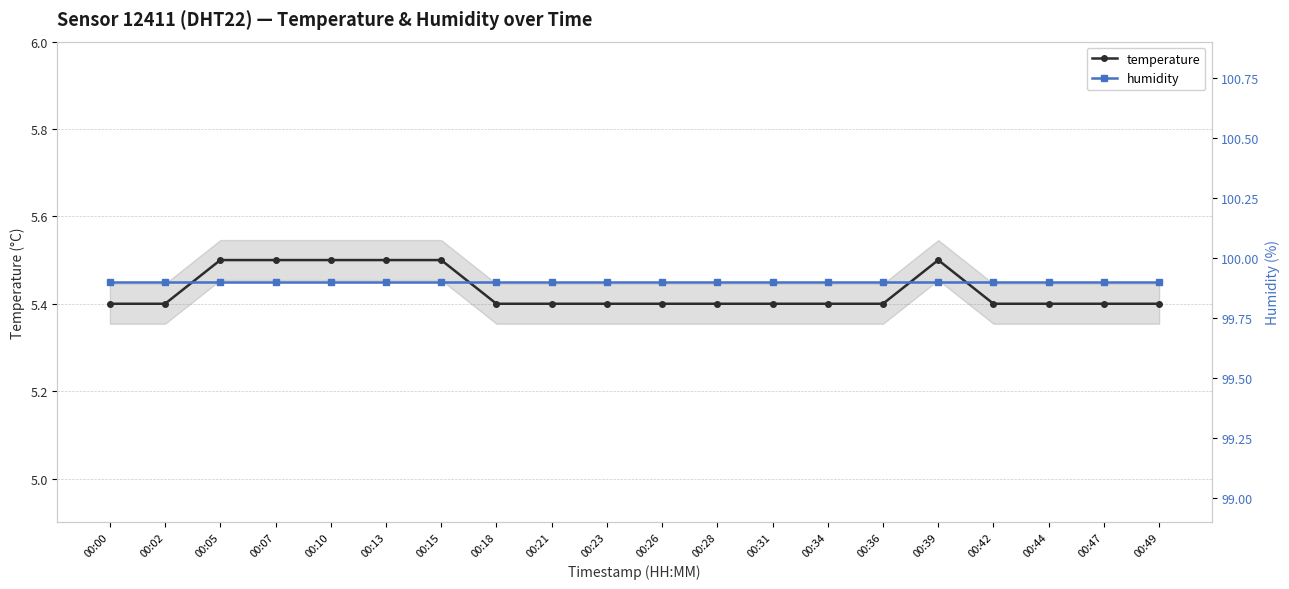

Is this an area chart (filled region under the line)?

No